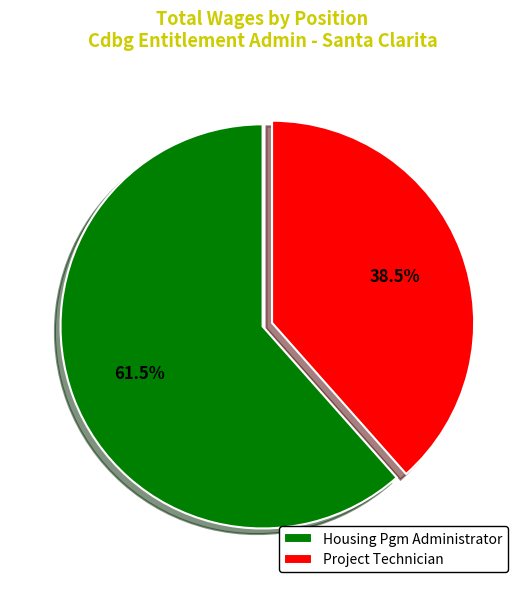

Count the number of slices in the pie.

2